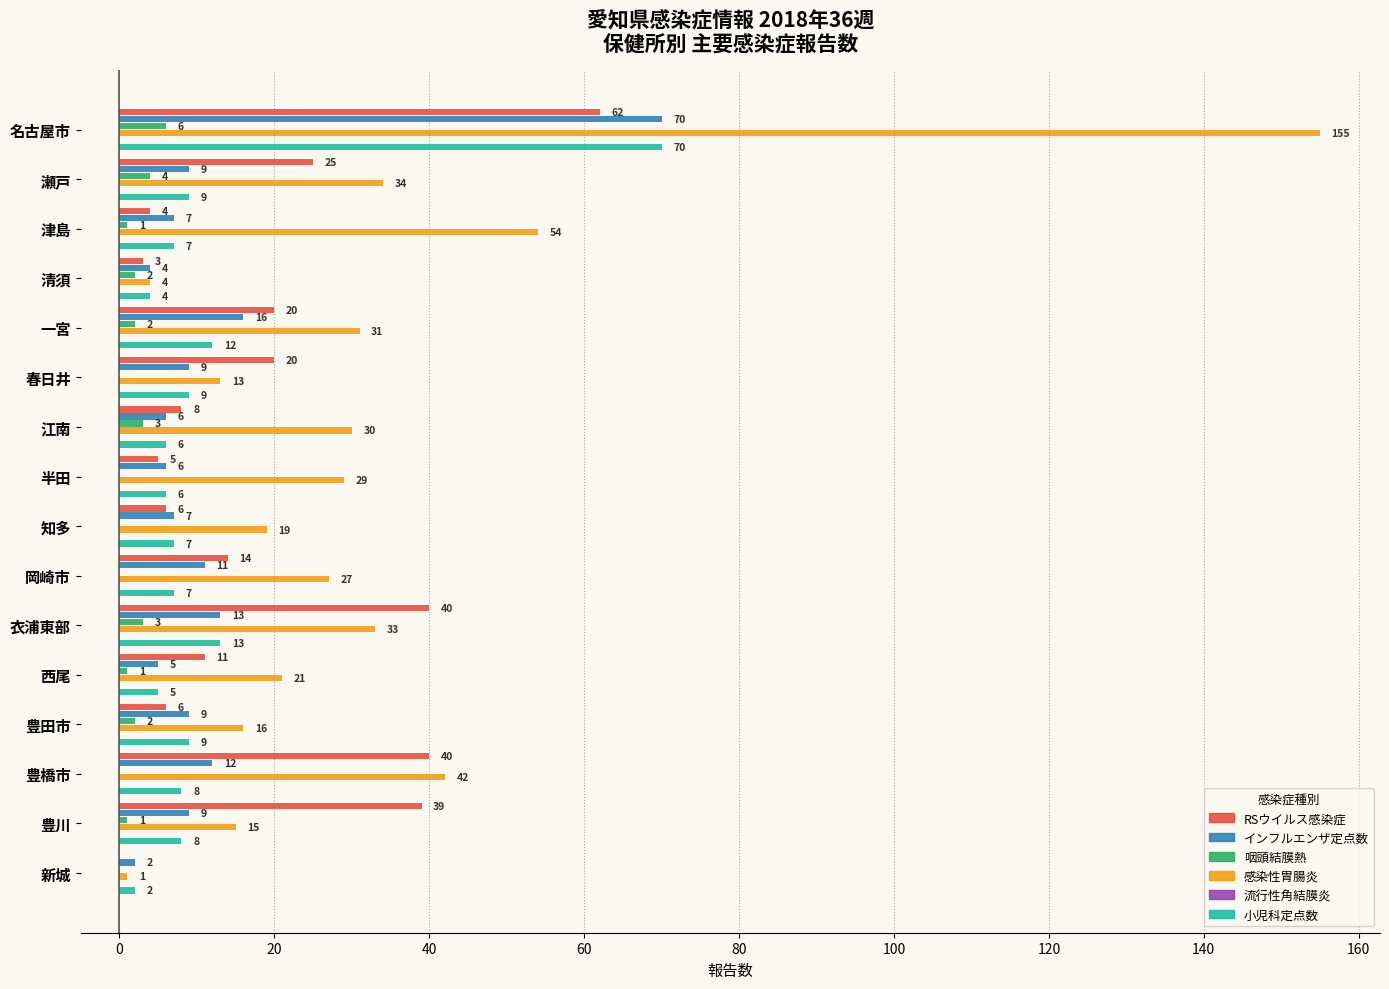

How many data points in 小児科定点数 are less than 8?

8